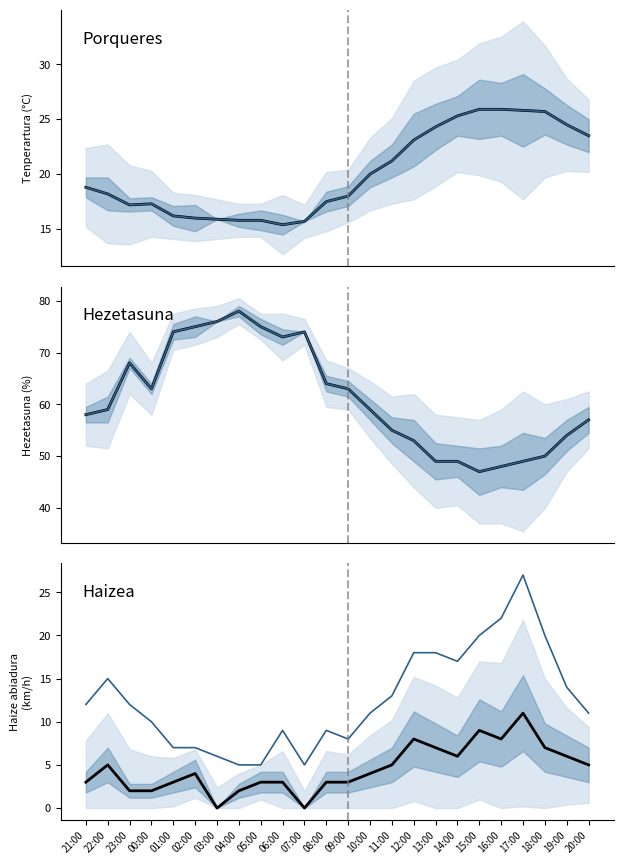

True or false: Bolada (km/h) and Bolada erlatiboa intersect in this chart.

False